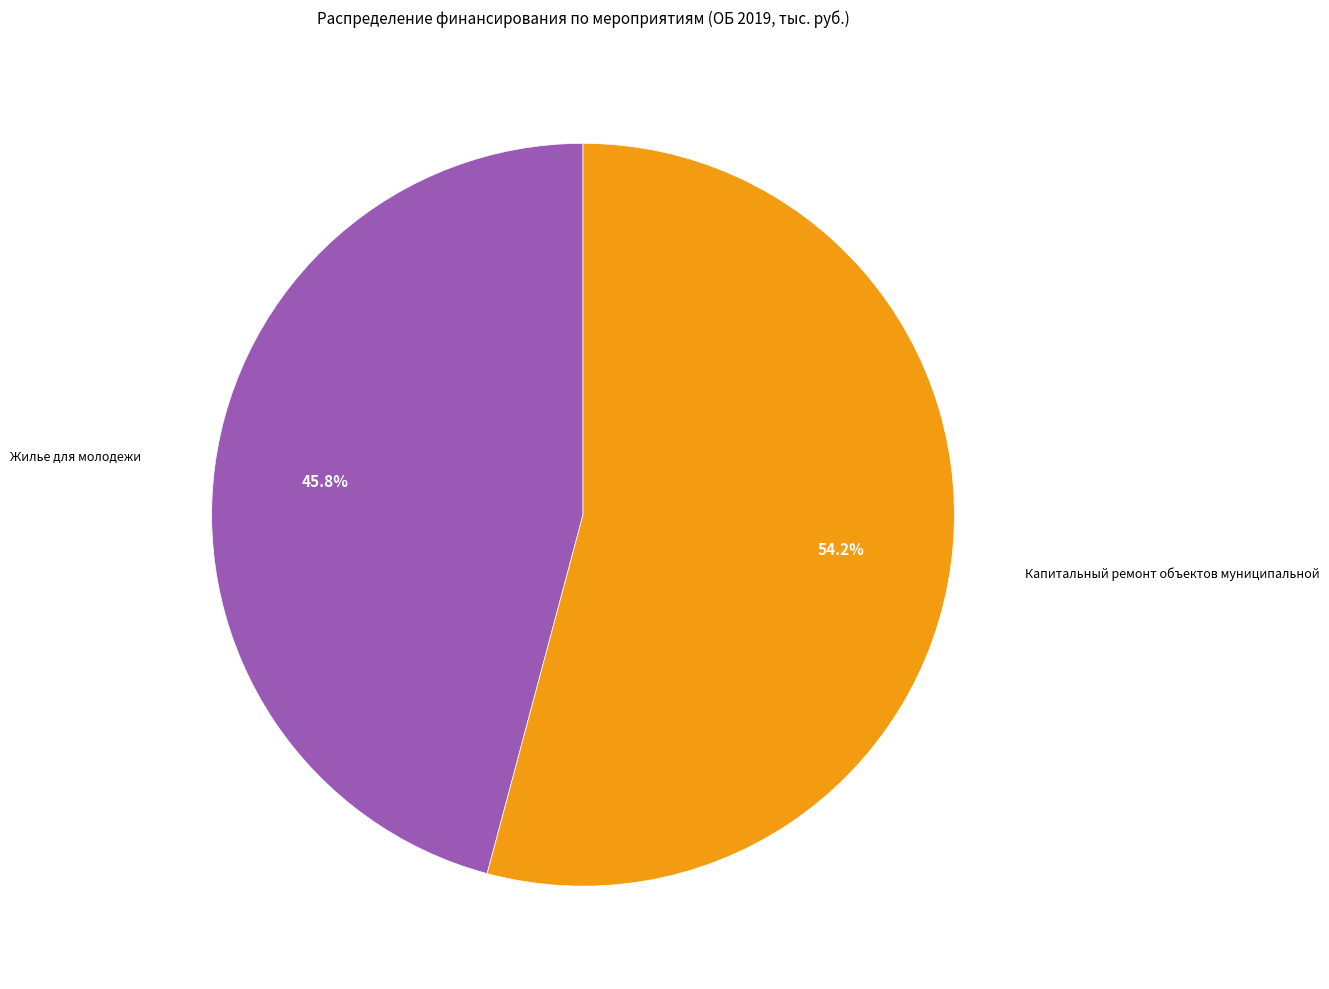

Count the number of slices in the pie.

2